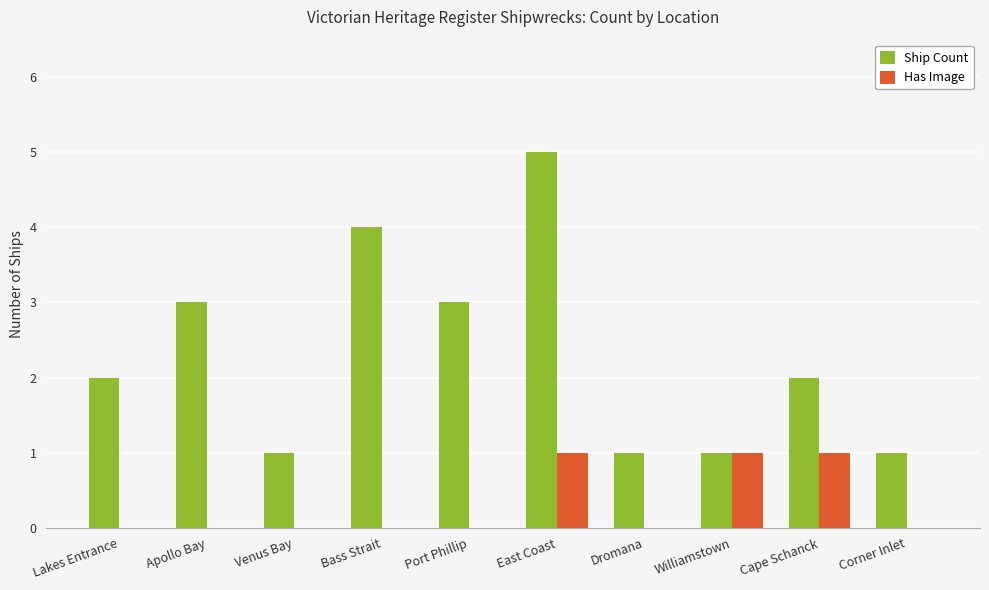

Which series has the widest spread of values?

Ship Count